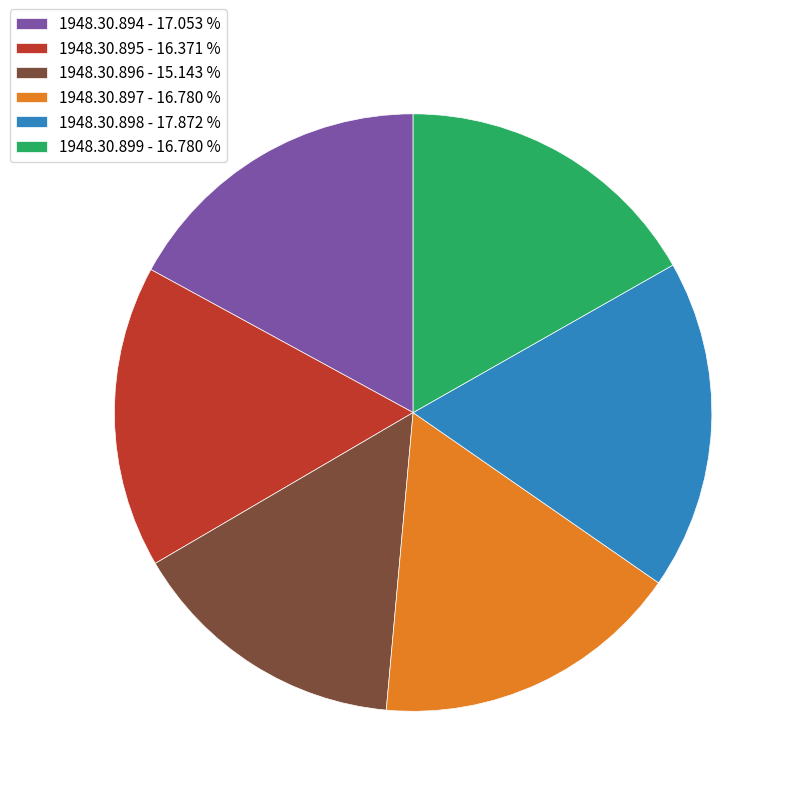

Which has a higher value, 1948.30.898 - 17.872 % or 1948.30.894 - 17.053 %?

1948.30.898 - 17.872 %